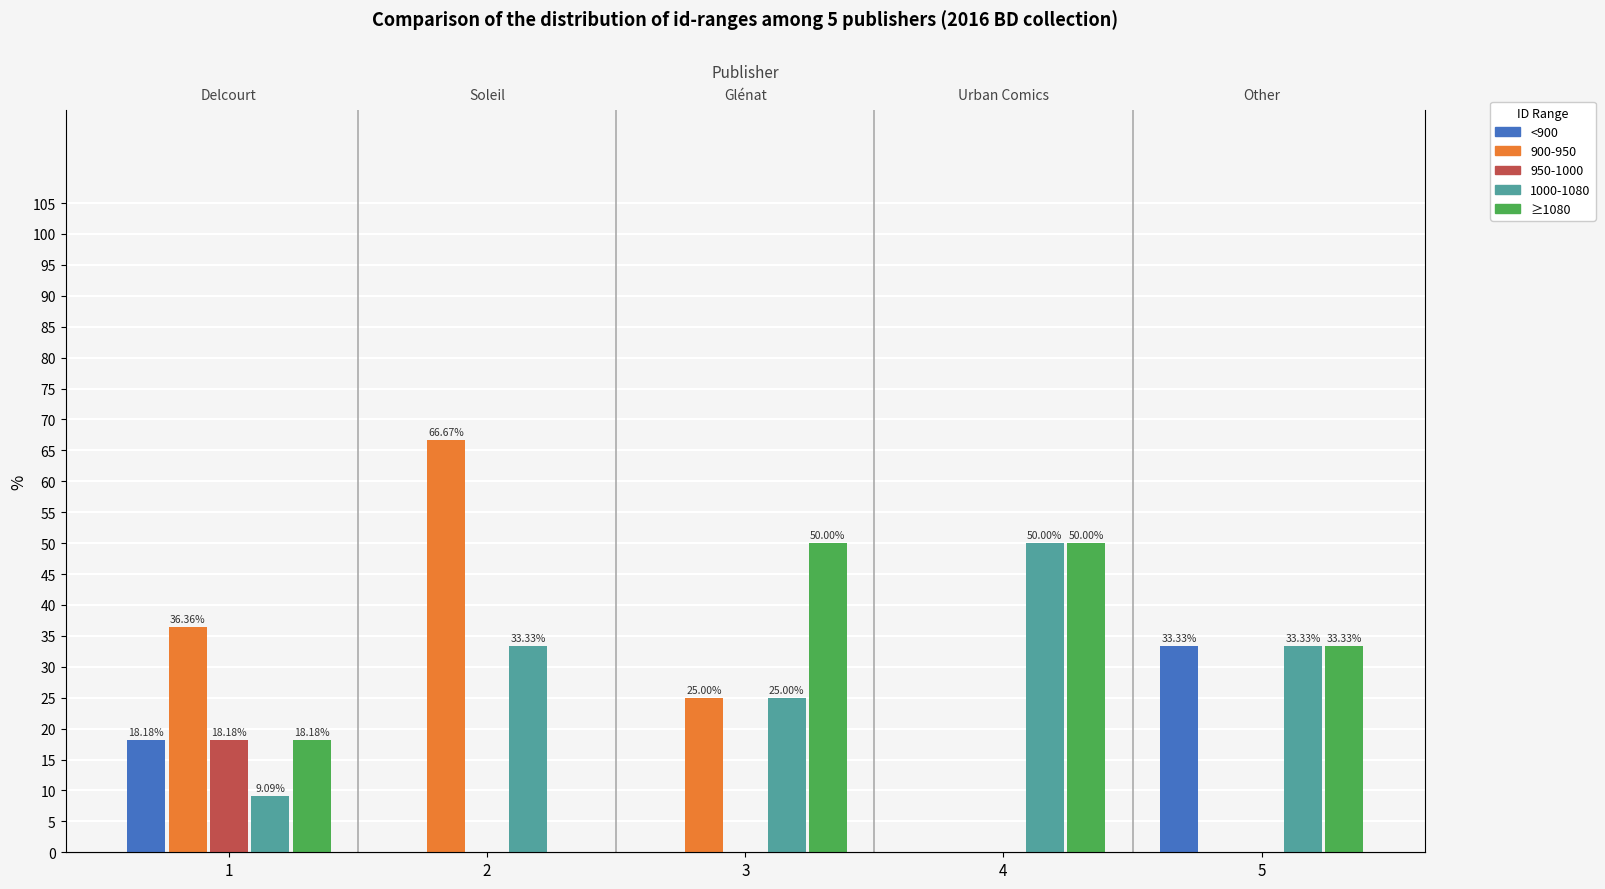

Between 2 and 1, which is larger?

1